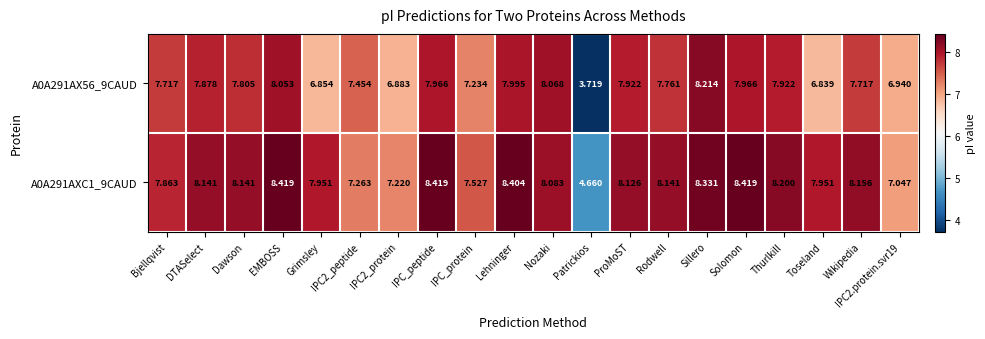

At which label does A0A291AX56_9CAUD reach its peak?

Sillero